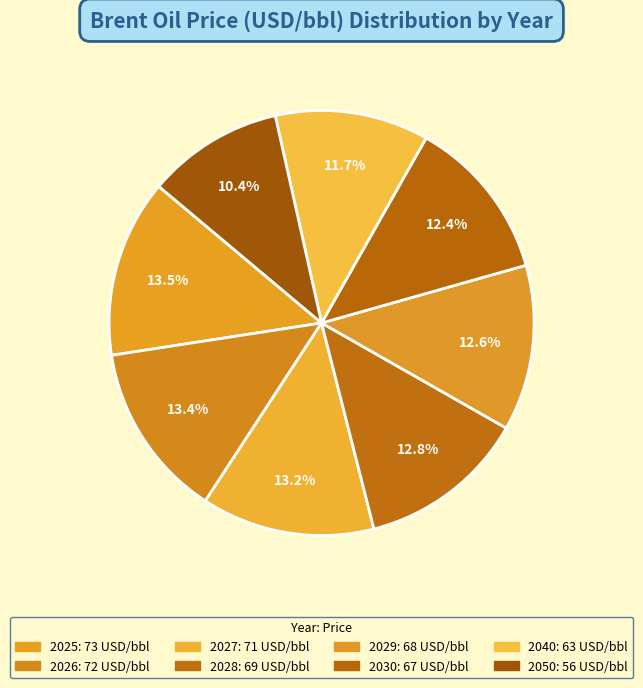

What percentage is the 2025 slice, to the nearest percent?

14%